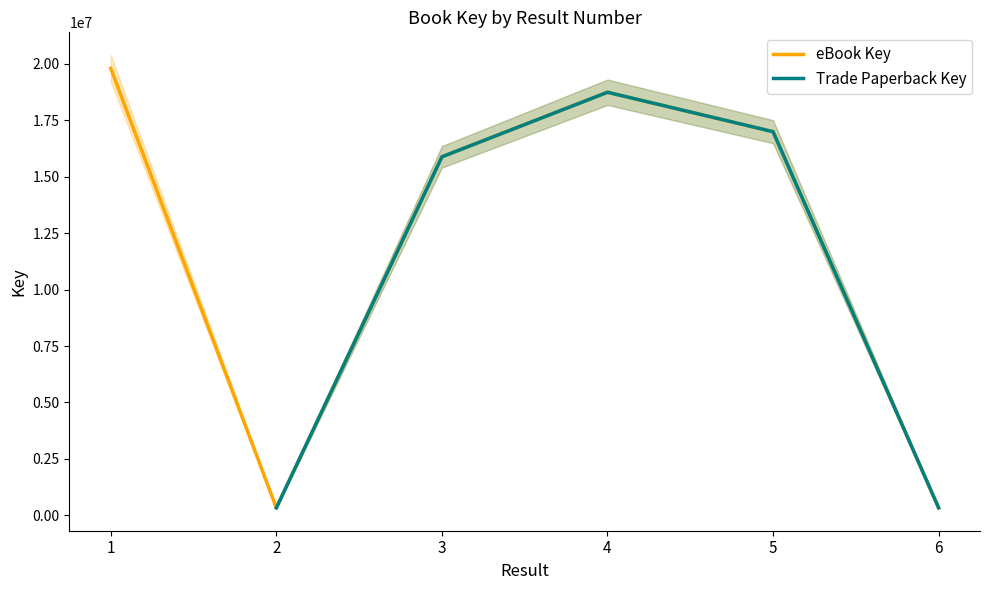

Count the number of categories in the chart.

6